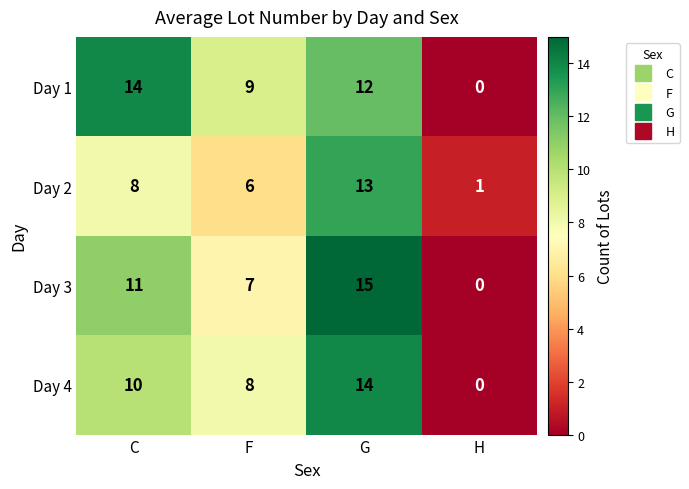

How many categories are shown in the chart?

4